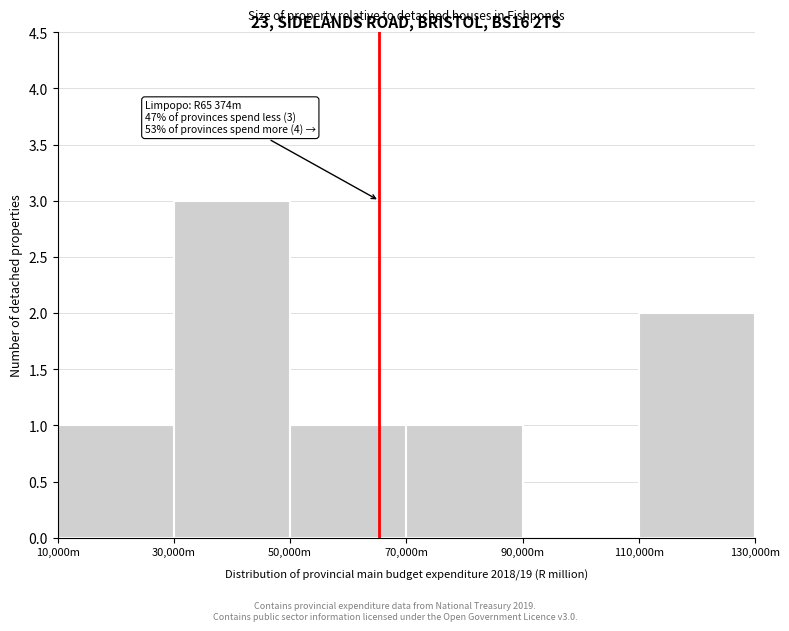

Reading left to right, list all the values displayed in this chart.

10,000m=1	30,000m=3	50,000m=1	70,000m=1	90,000m=0	110,000m=2